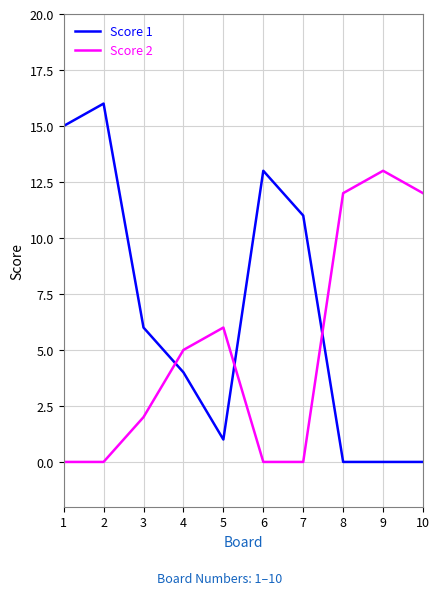

Reading left to right, list all the values displayed in this chart.

Score 1: 1=15	2=16	3=6	4=4	5=1	6=13	7=11	8=0	9=0	10=0
Score 2: 1=0	2=0	3=2	4=5	5=6	6=0	7=0	8=12	9=13	10=12